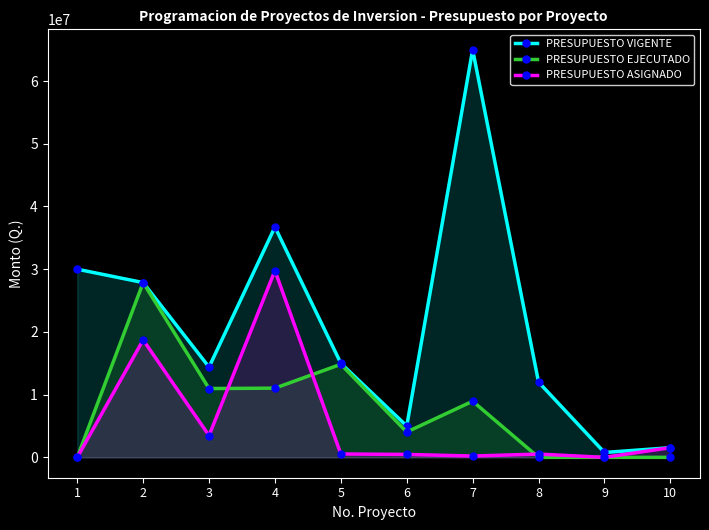

How many distinct data groups are displayed?

3